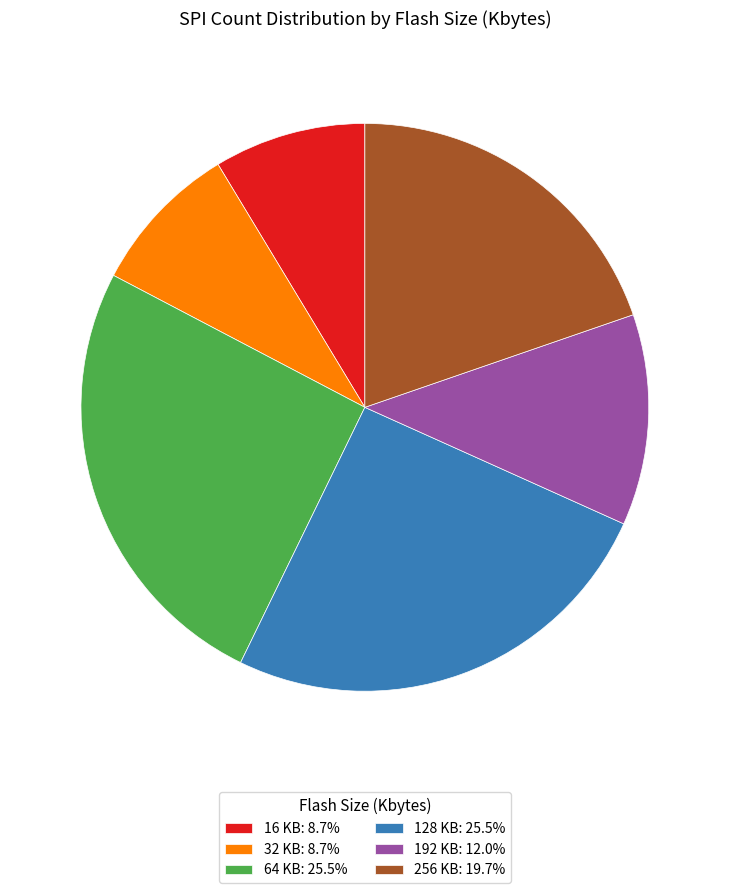

Is 64 the majority of the pie?

No